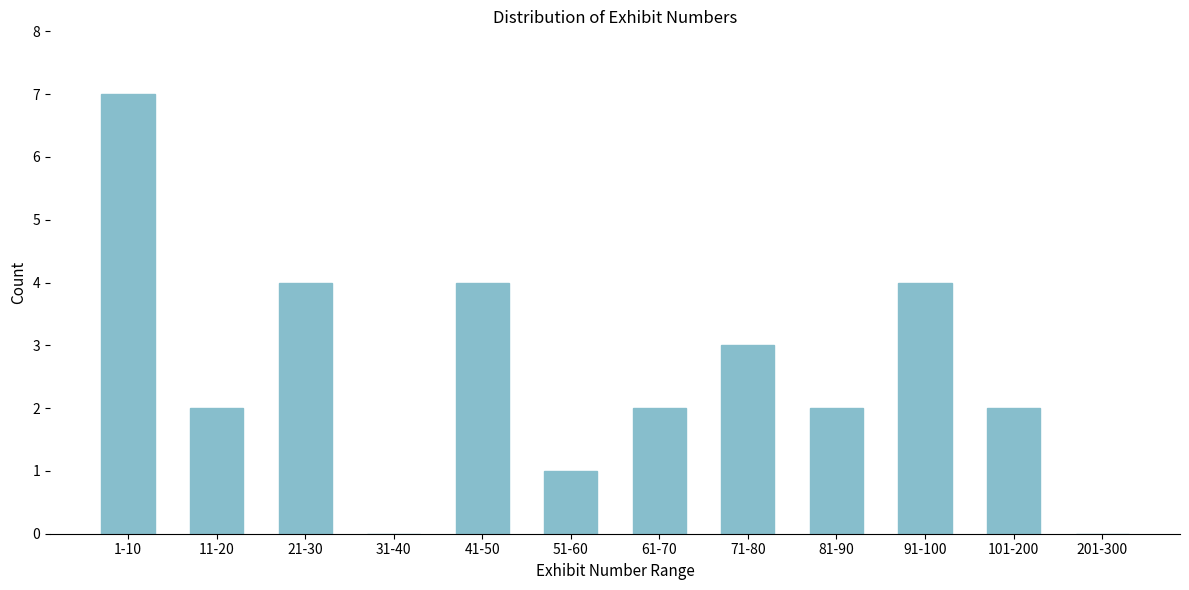

Reading left to right, list all the values displayed in this chart.

1-10=7	11-20=2	21-30=4	31-40=0	41-50=4	51-60=1	61-70=2	71-80=3	81-90=2	91-100=4	101-200=2	201-300=0